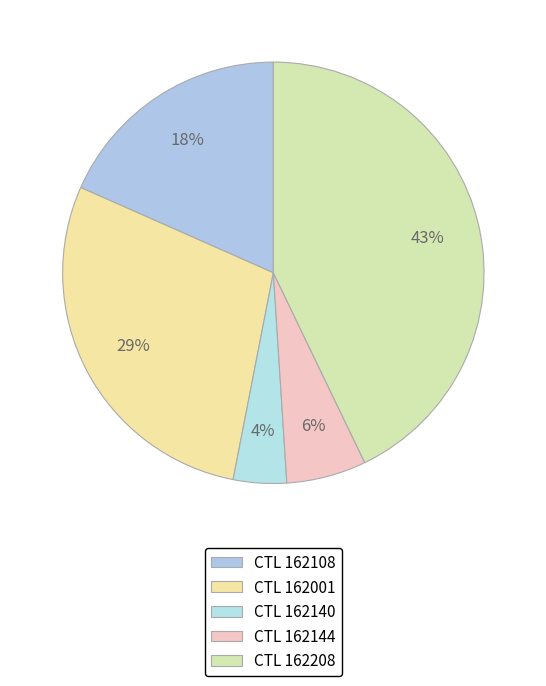

To the nearest percent, what is the average slice percentage?

20%